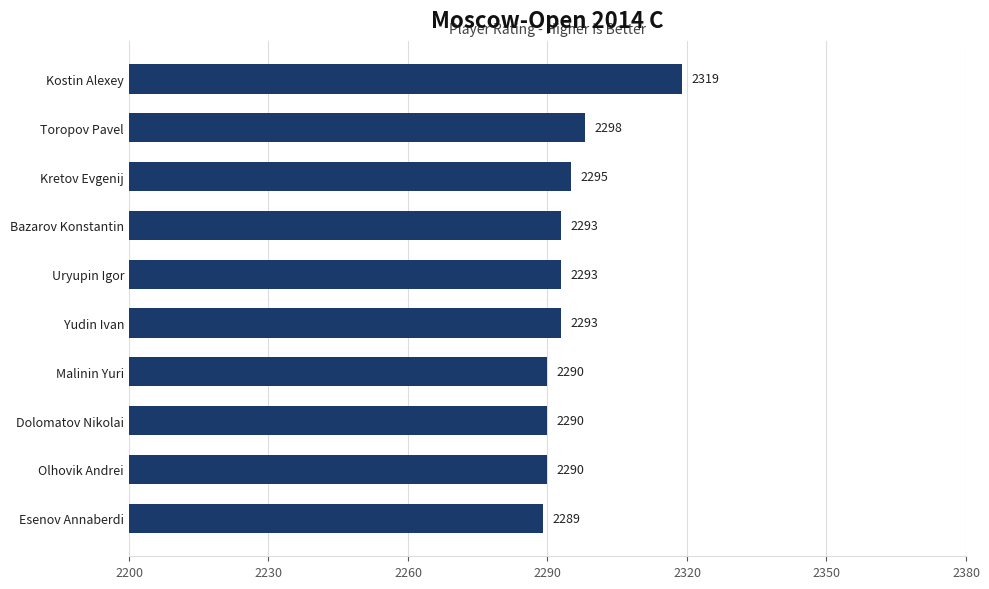

What is the difference between the values at Olhovik Andrei and Yudin Ivan?

3